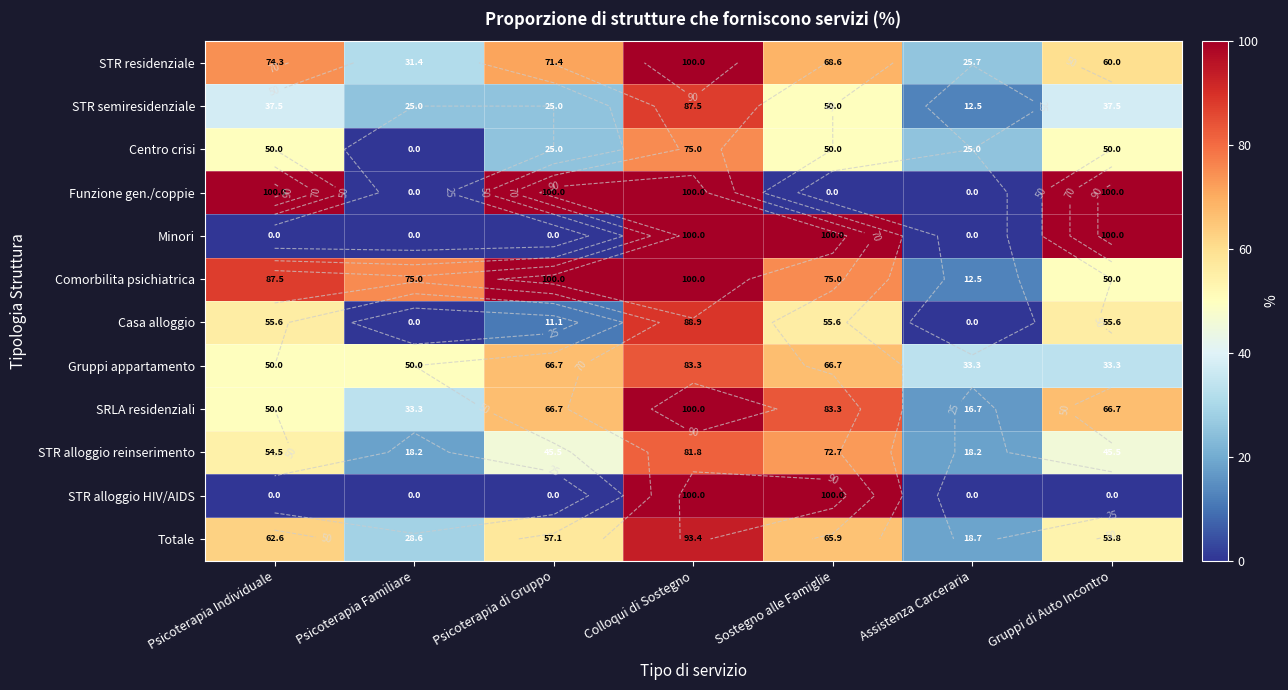

How many values in Funzione gen./coppie are above zero?

4